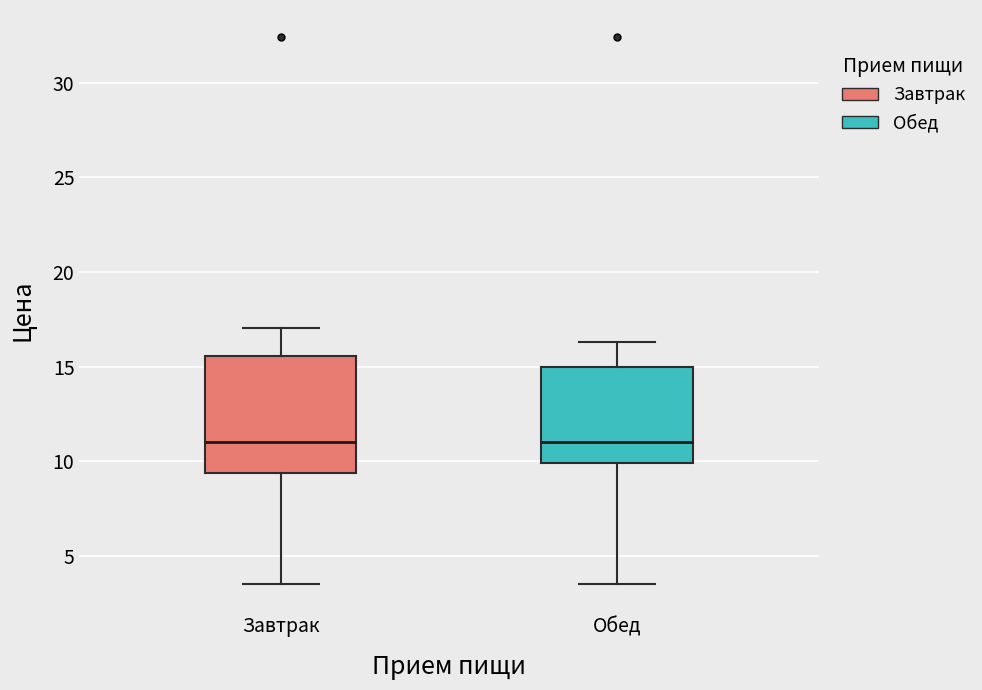

Where does the median line of the box for Обед sit on the y-axis? The values are not printed on the chart, so give them approximately, as read against the axis.

11.0